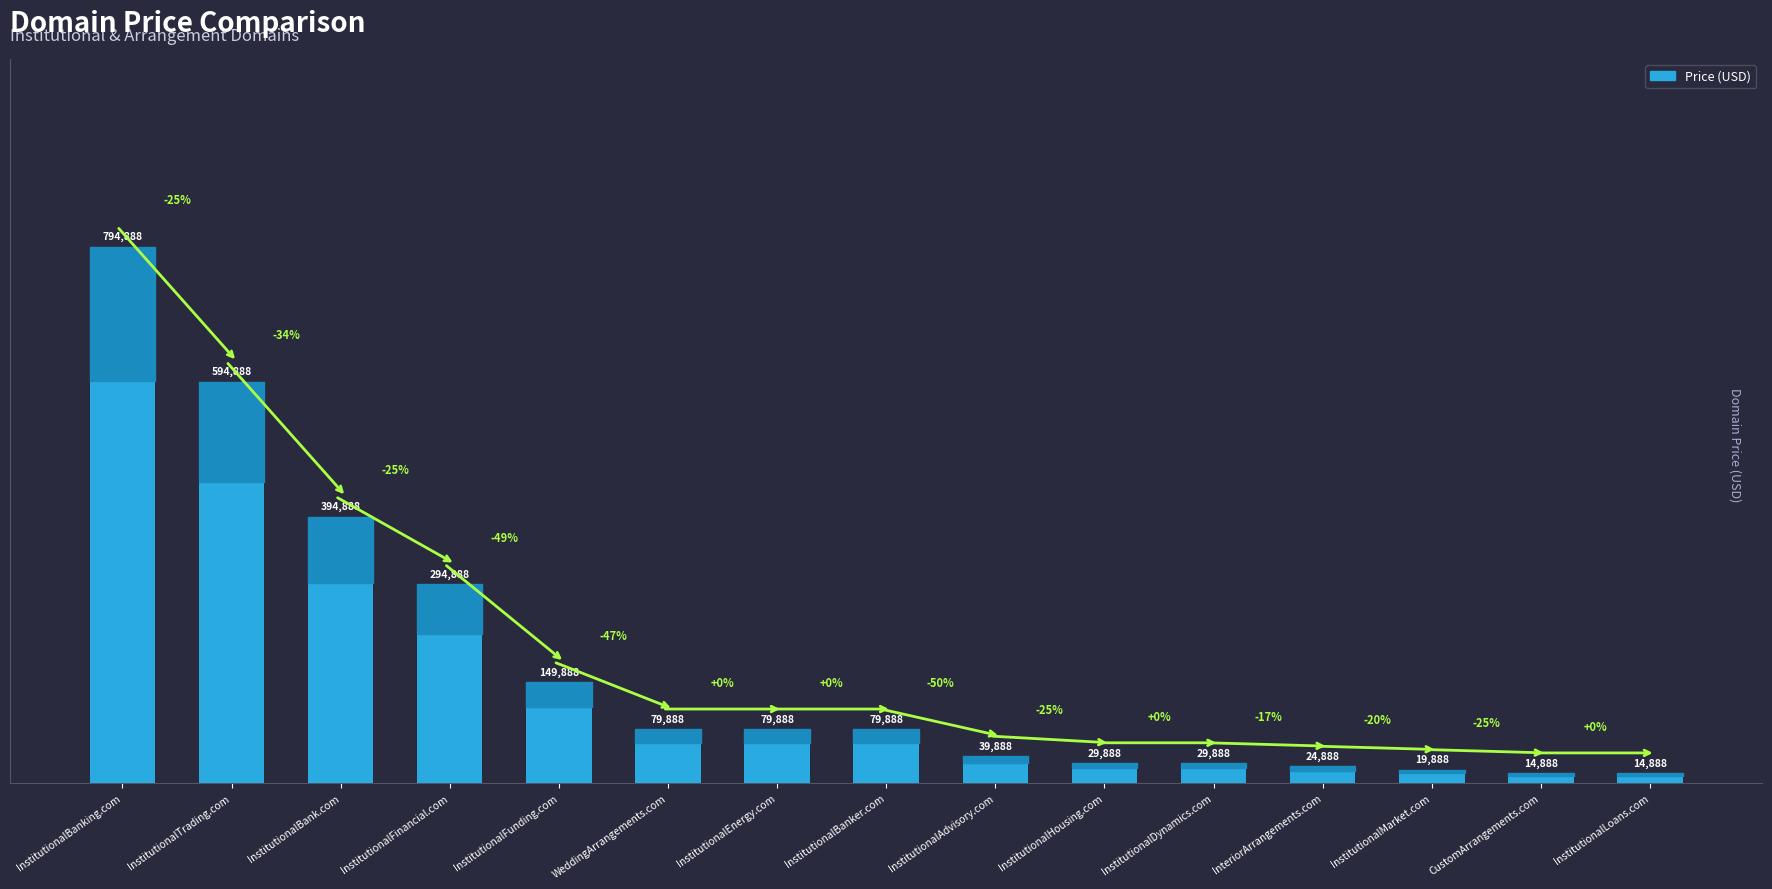

Does the chart contain stacked bars?

No